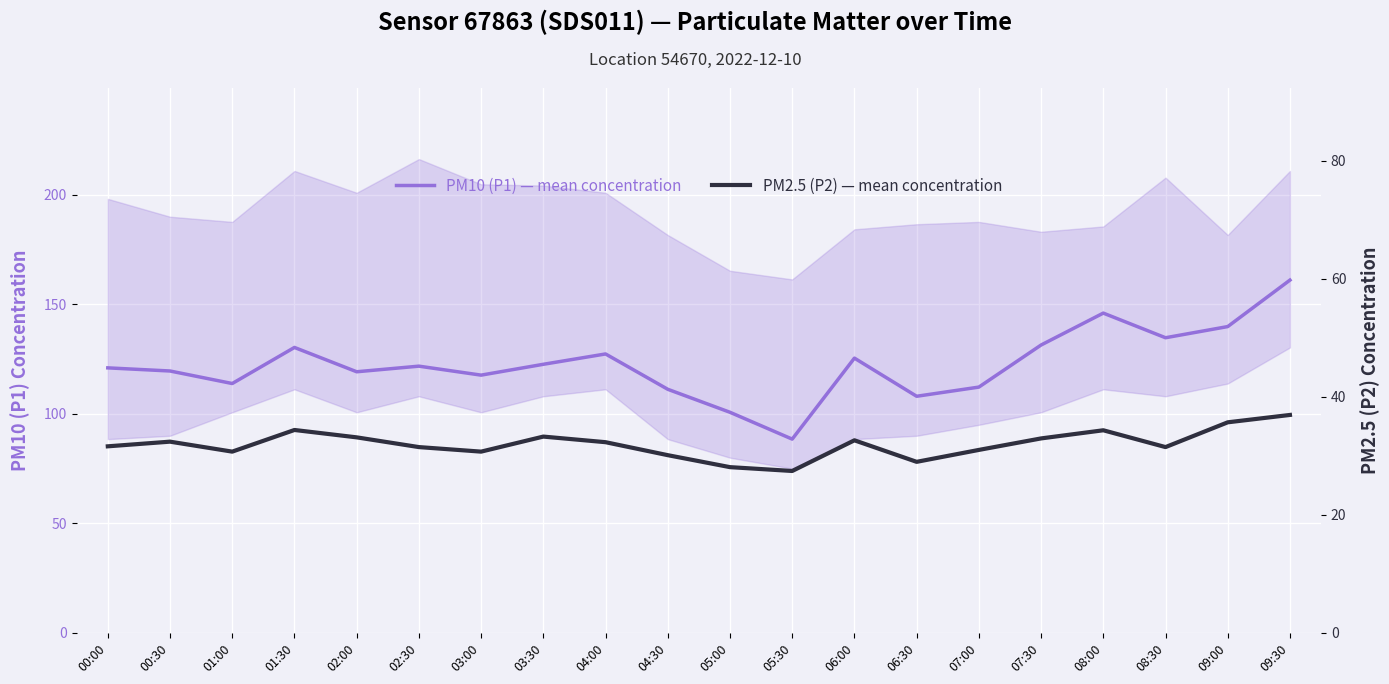

What is the difference between the PM10 (P1) — mean concentration values at 06:00 and 04:00?

1.9